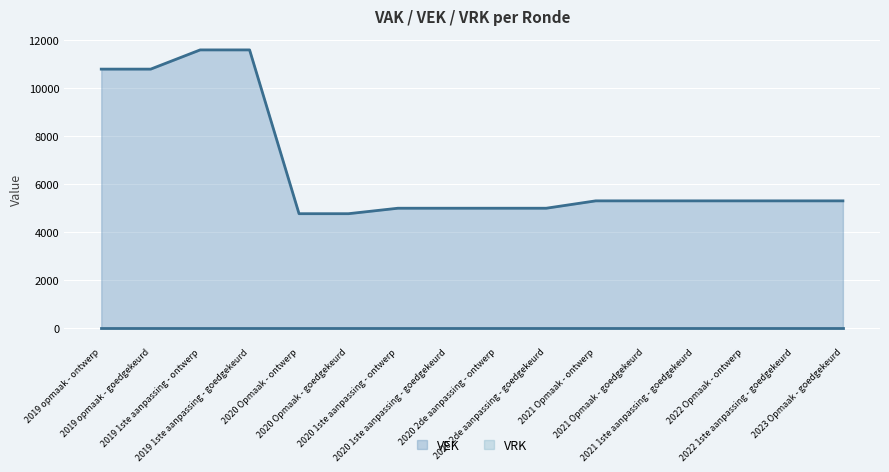

Which series has the widest spread of values?

VEK